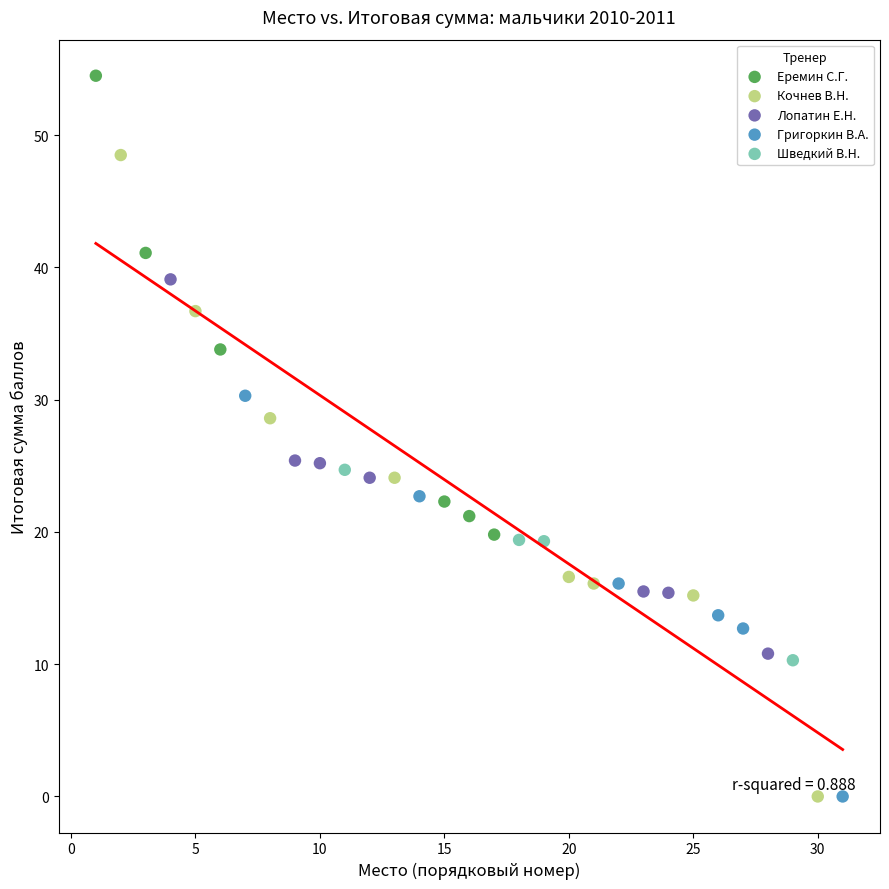

Which series has the widest spread of Y values?

Кочнев В.Н.